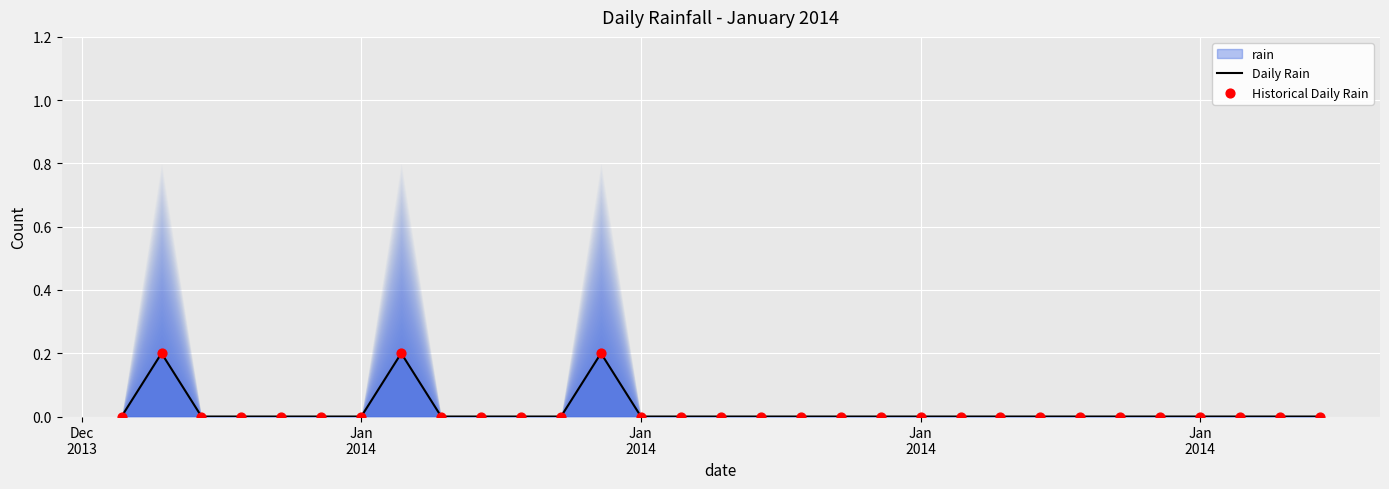

Which series has the largest Y range (max minus min)?

Daily Rain